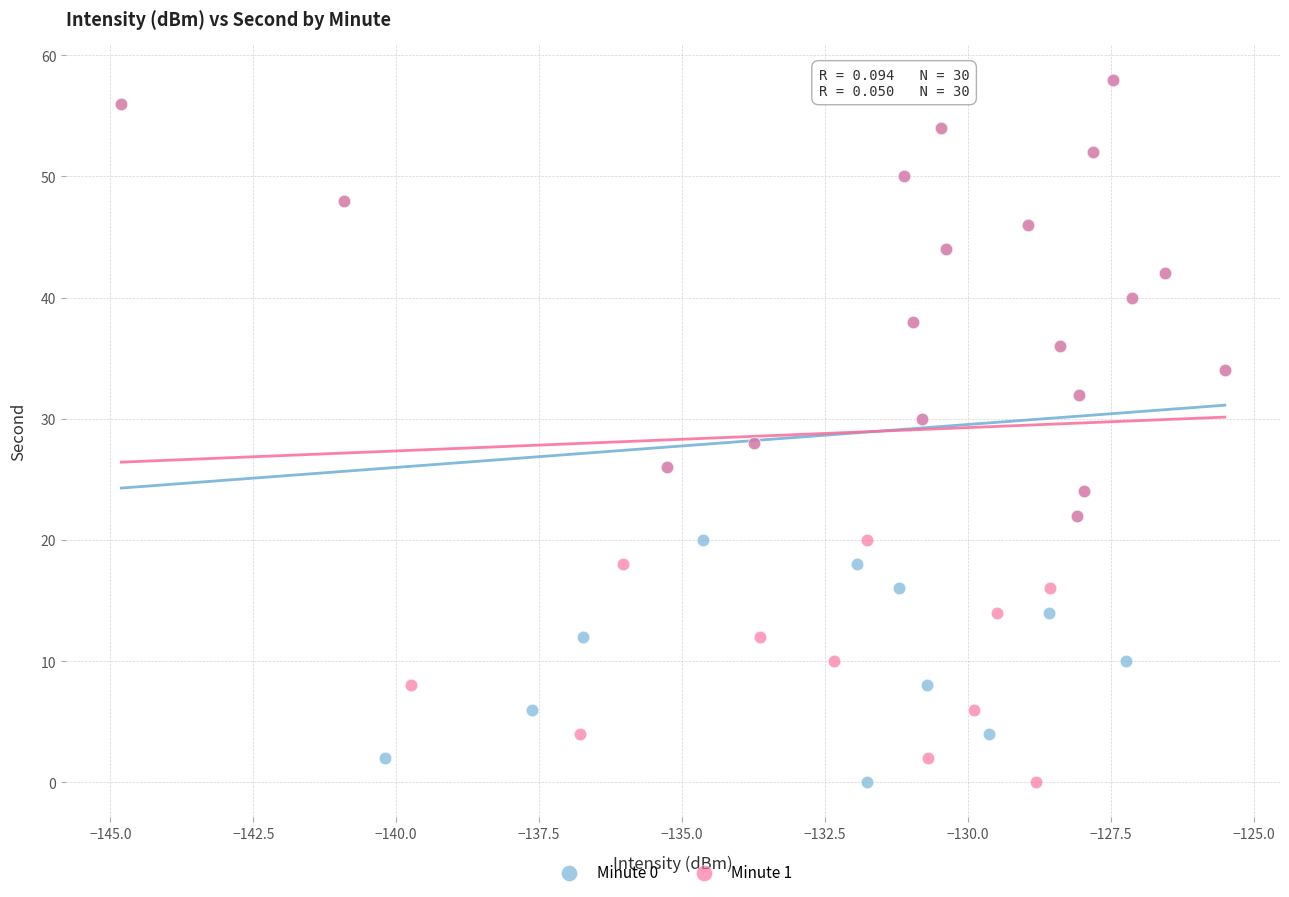

What are all the series names shown in the legend?

Minute 0, Minute 1